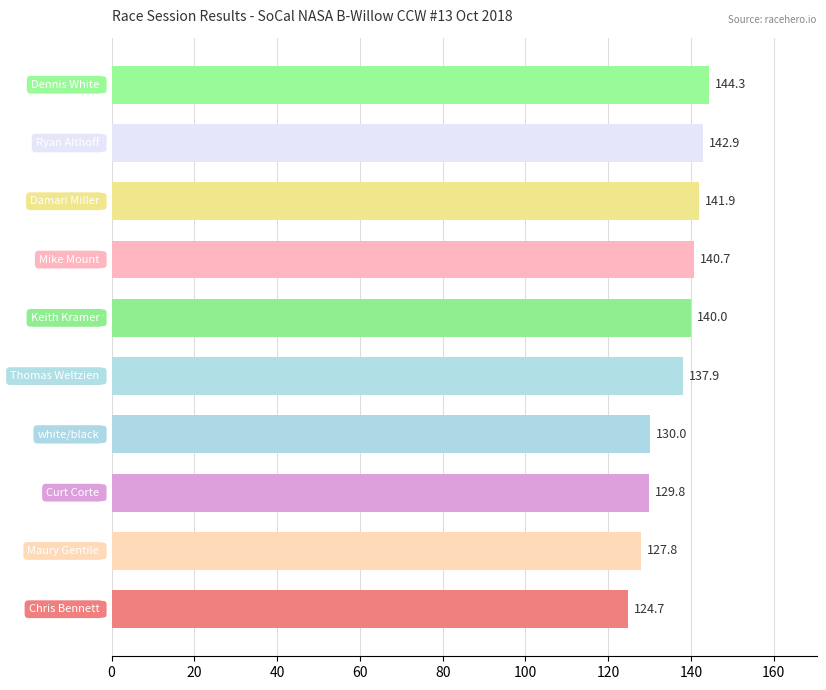

How many bars are there in total?

10